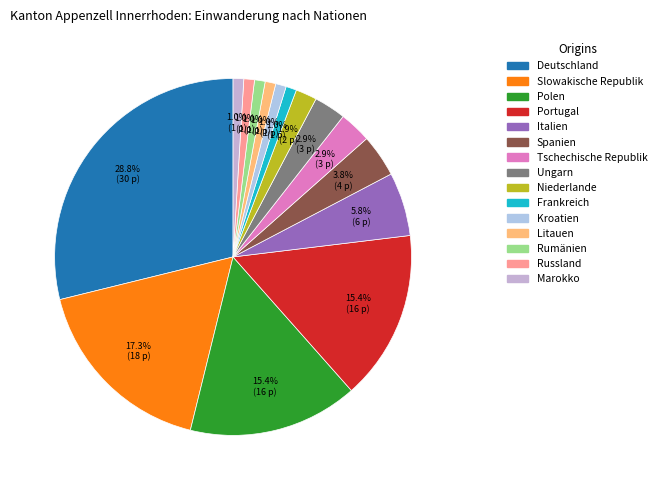

To the nearest percent, what portion does Spanien represent?

4%